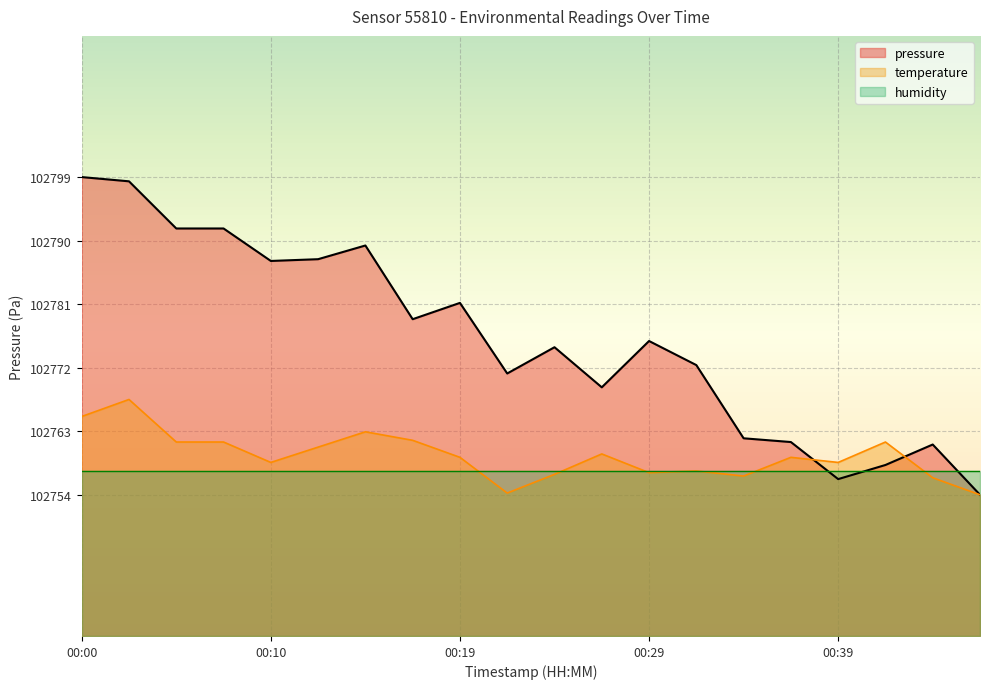

At which category does temperature reach its first local peak?

00:02